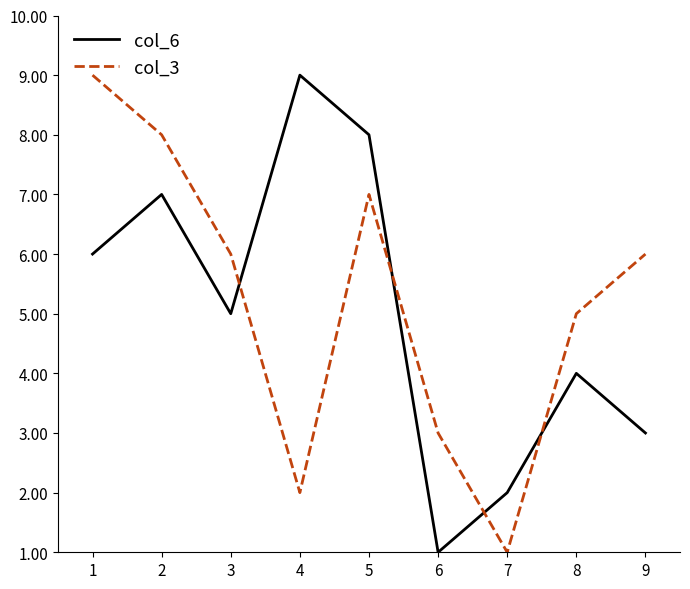

True or false: col_6 has more than 1 interior local peaks.

True